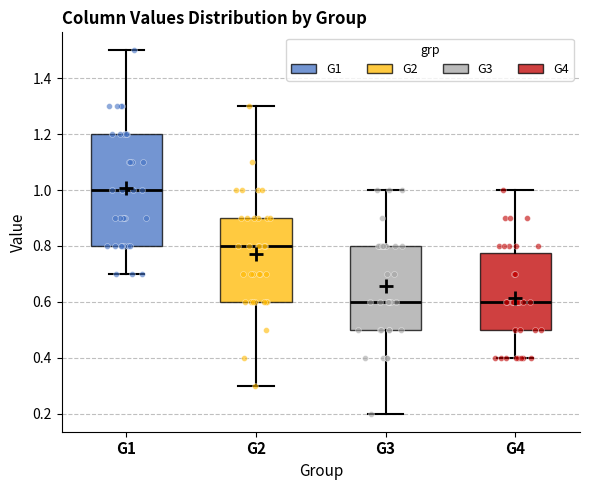

Reading left to right, transcribe this box plot: for each box, give where its median line is, the range the box spans, and where its two whiskers end, as read against the y-axis. The values are not printed on the chart, so give them approximately, as read against the axis.

G1: median 1.00, box 0.80 to 1.20, whiskers 0.70 to 1.50
G2: median 0.80, box 0.60 to 0.90, whiskers 0.30 to 1.30
G3: median 0.60, box 0.50 to 0.80, whiskers 0.20 to 1.00
G4: median 0.60, box 0.50 to 0.78, whiskers 0.40 to 1.00